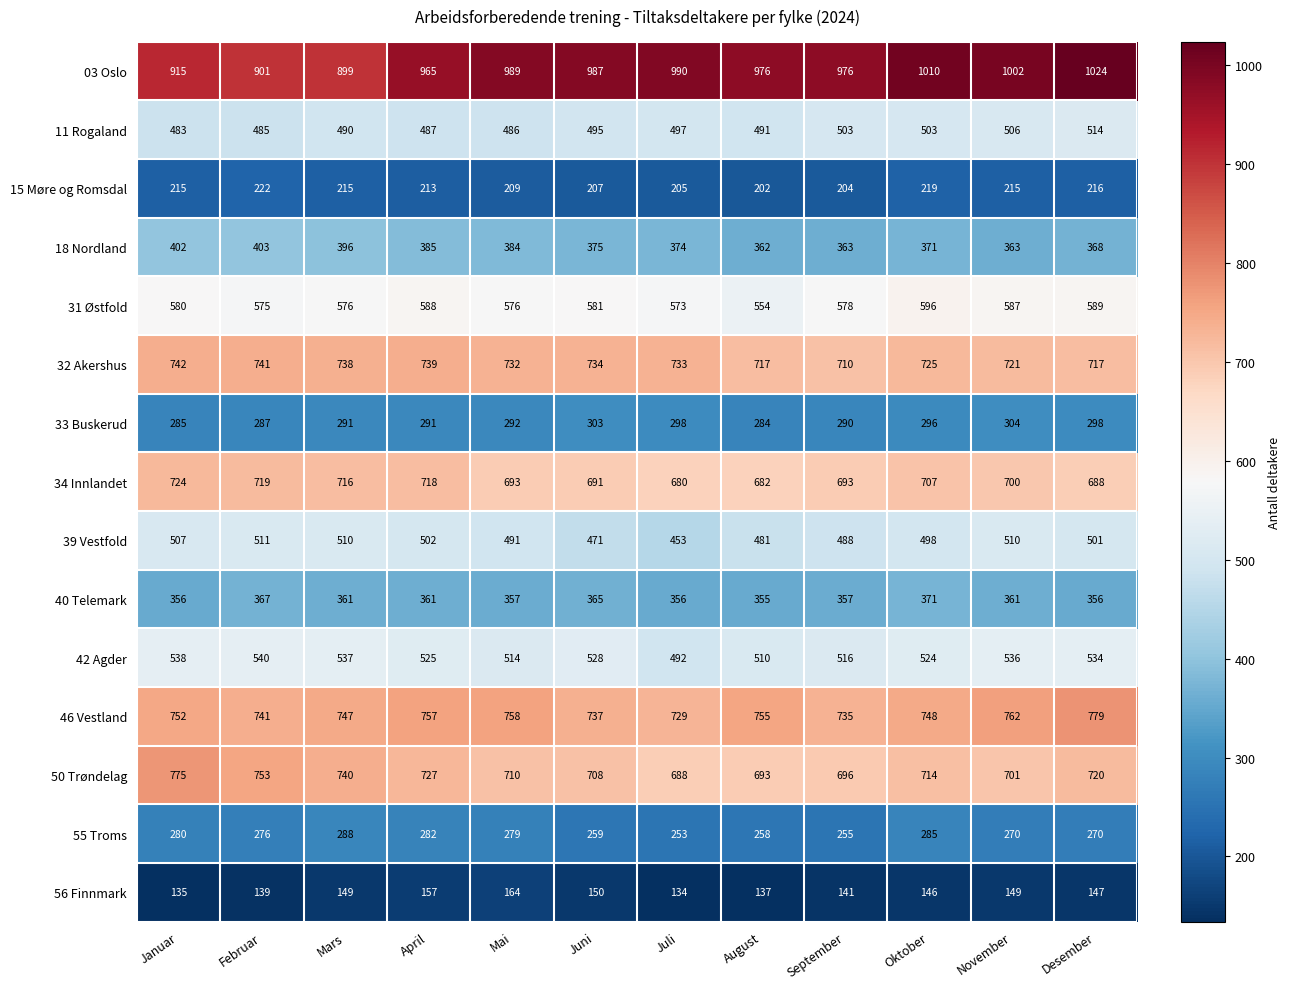

At Desember, list the series in order from smallest to largest.

56 Finnmark, 15 Møre og Romsdal, 55 Troms, 33 Buskerud, 40 Telemark, 18 Nordland, 39 Vestfold, 11 Rogaland, 42 Agder, 31 Østfold, 34 Innlandet, 32 Akershus, 50 Trøndelag, 46 Vestland, 03 Oslo